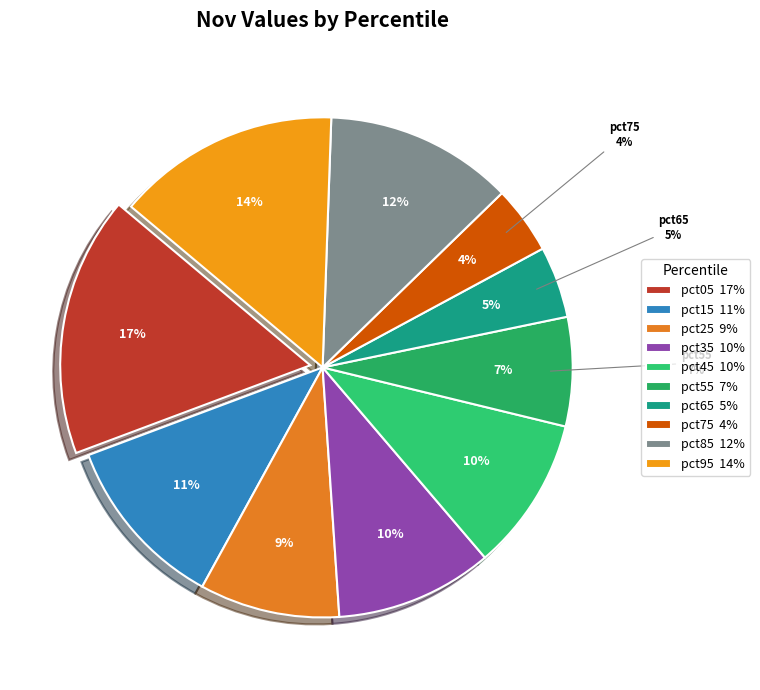

How many slices are in this pie chart?

10